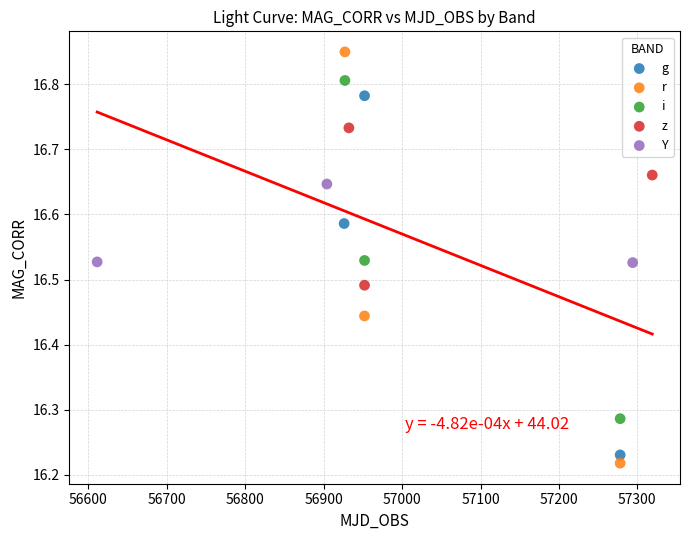

Which series has the widest spread of Y values?

r